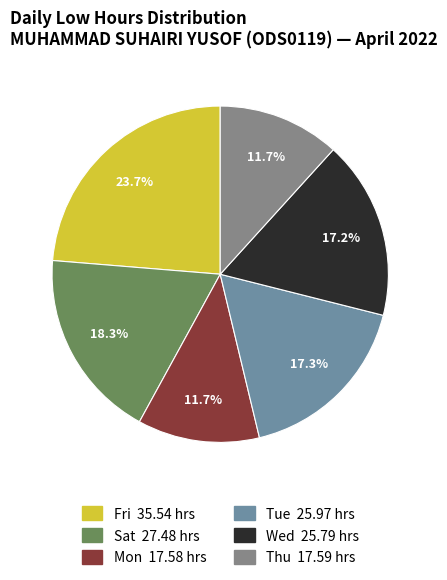

Count the number of slices in the pie.

6